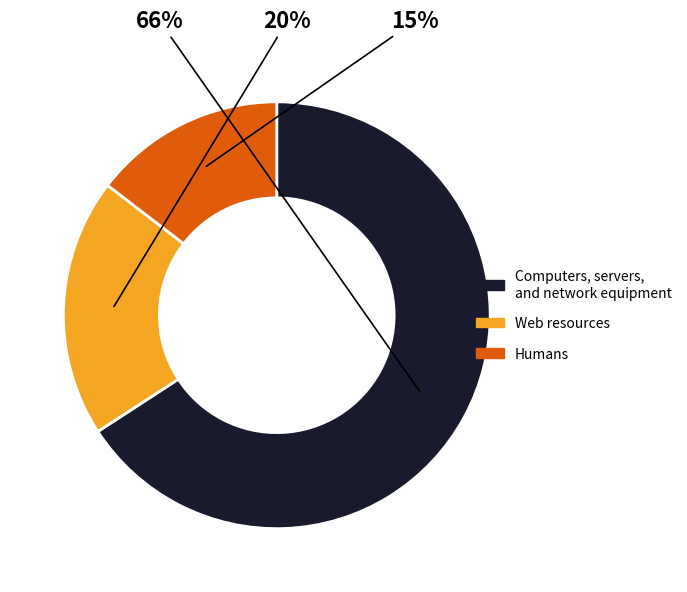

To the nearest percent, what is the average slice percentage?

33%